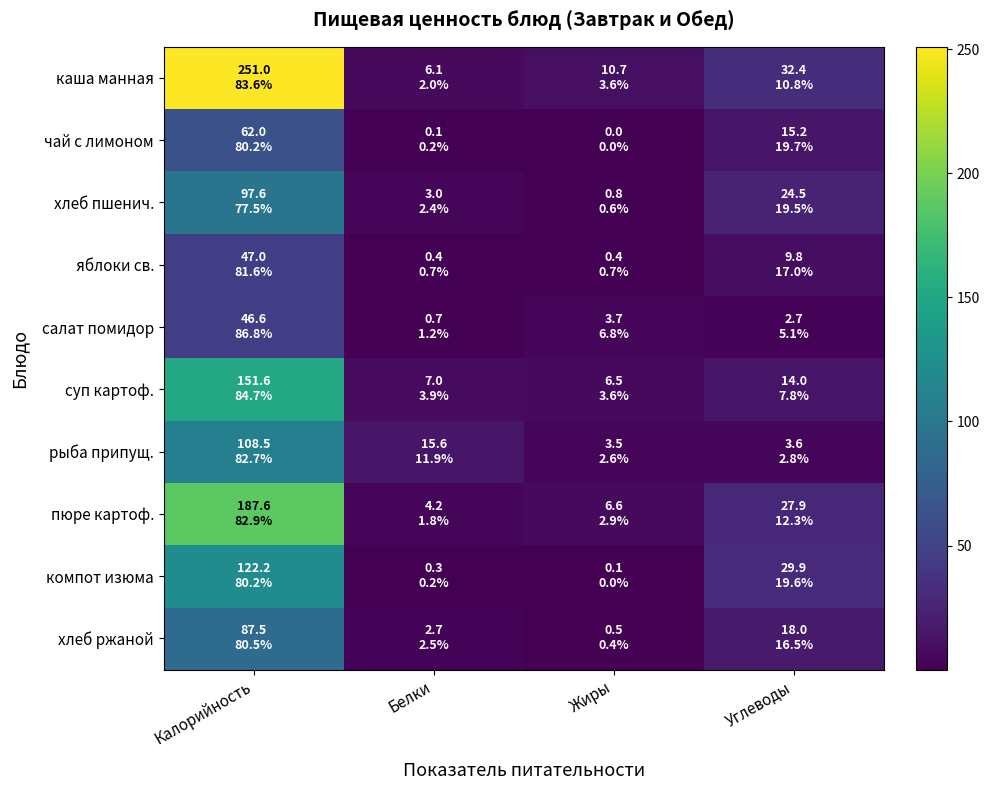

Between Белки and Углеводы, which series saw the biggest shift?

компот изюма